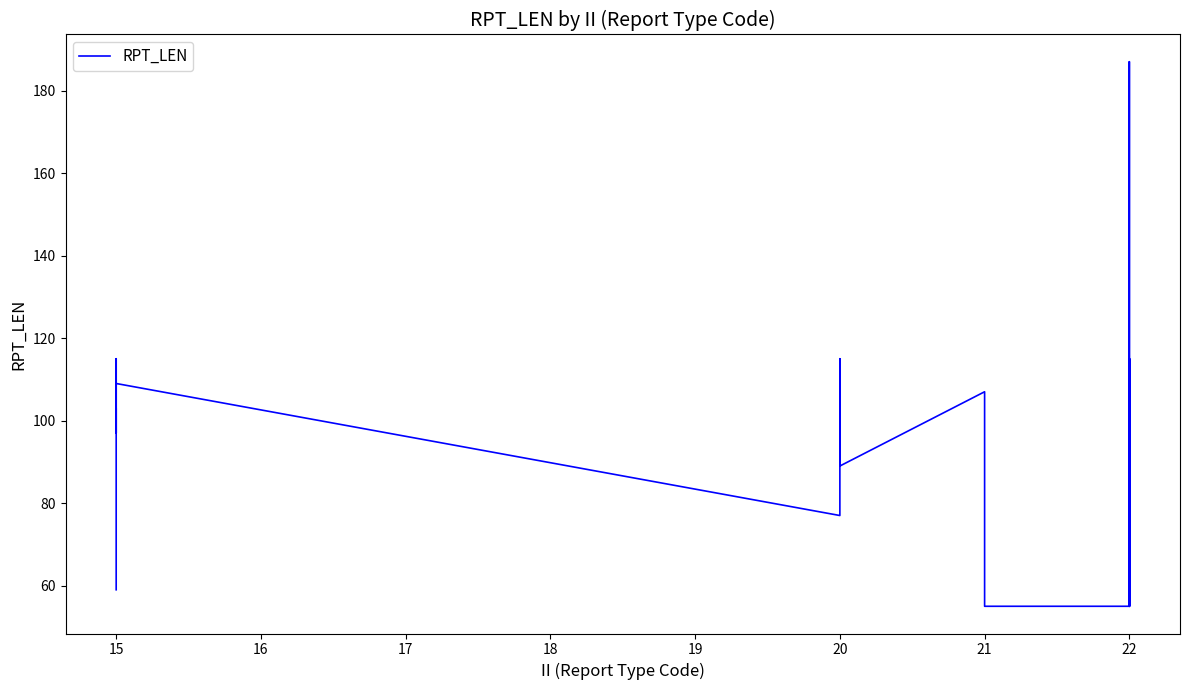

The chart shows a value of 193 at 22. True or false?

False